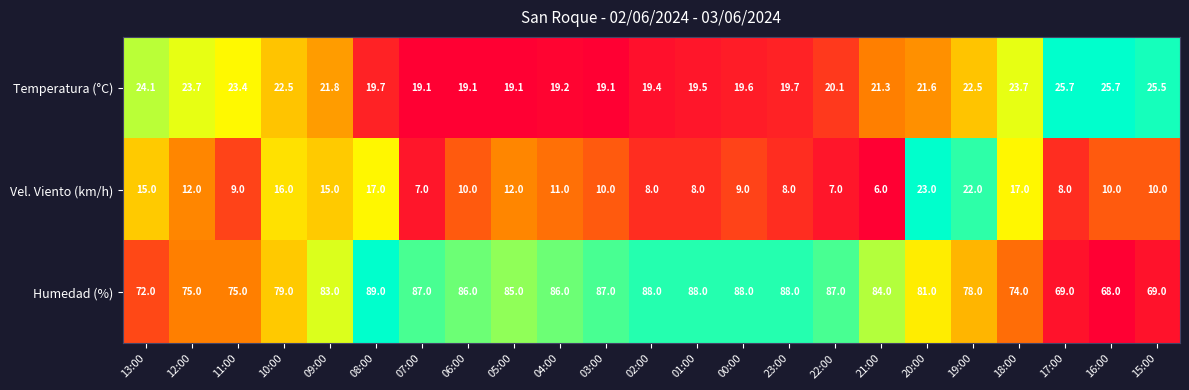

Which series has the widest spread of values?

Humedad (%)